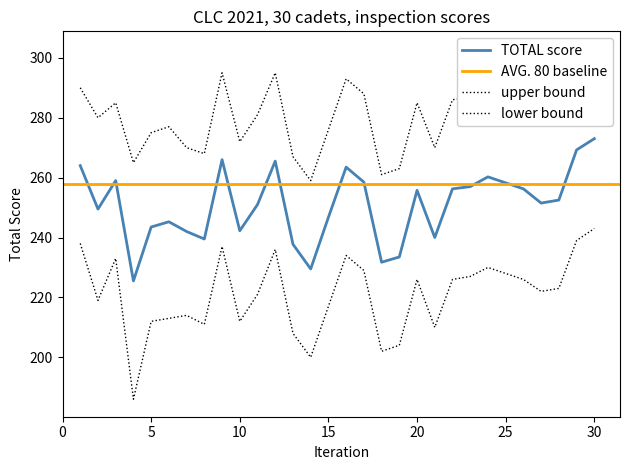

In lower_dotted, how many points are lower than both neighbors (excluding endpoints)?

8